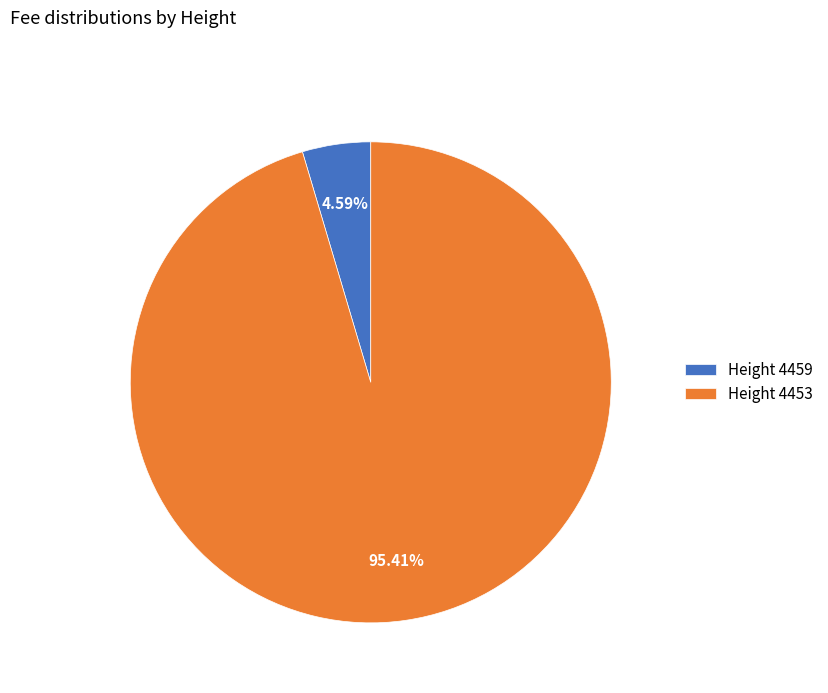

Count the number of slices in the pie.

2